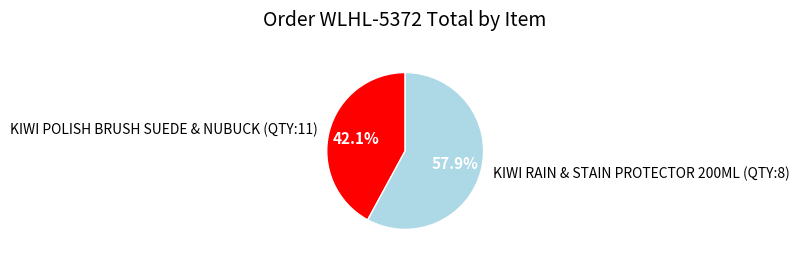

Is KIWI POLISH BRUSH SUEDE & NUBUCK (QTY:11) the majority of the pie?

No